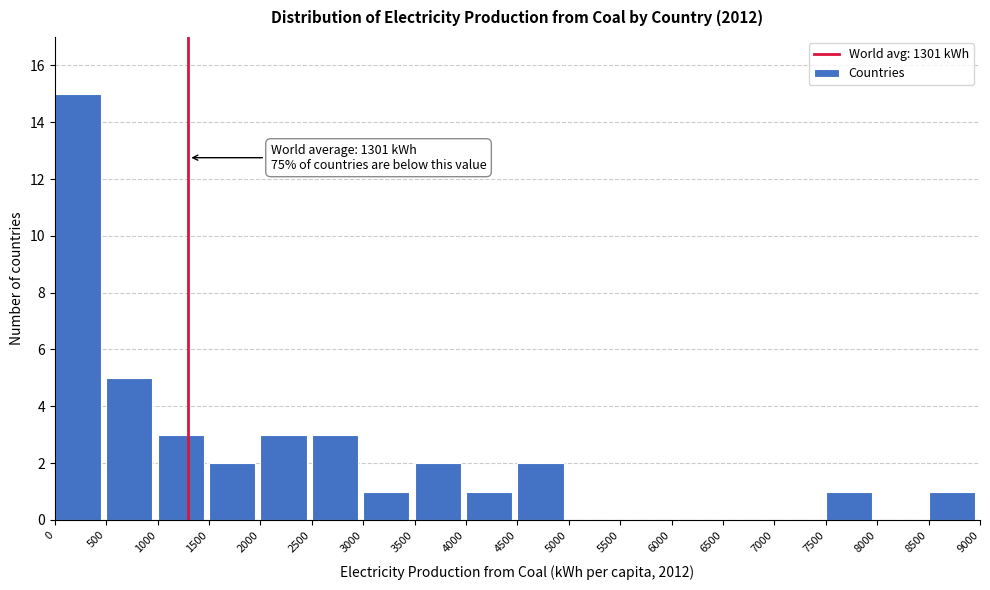

Which range on the x-axis has the tallest bar?

0 to 500